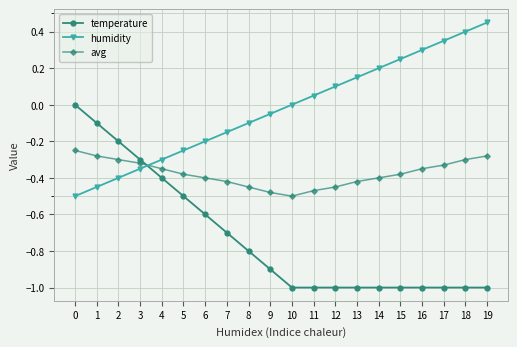

List the series in order of their peak value, lowest first.

avg, temperature, humidity